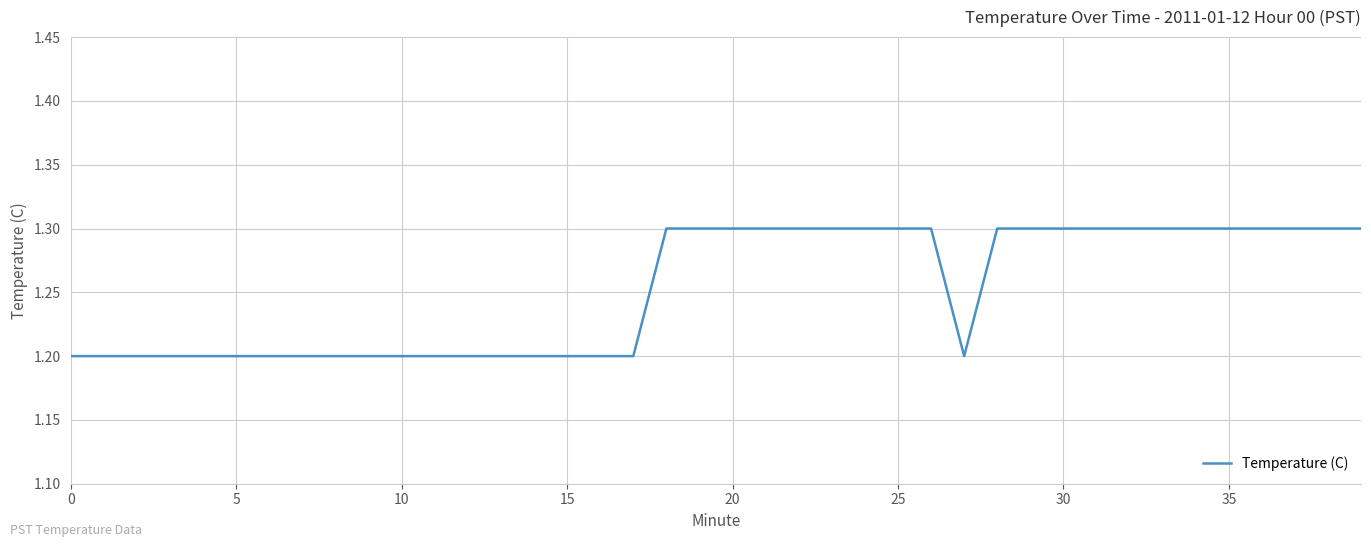

What is the maximum value shown in the chart?

1.3